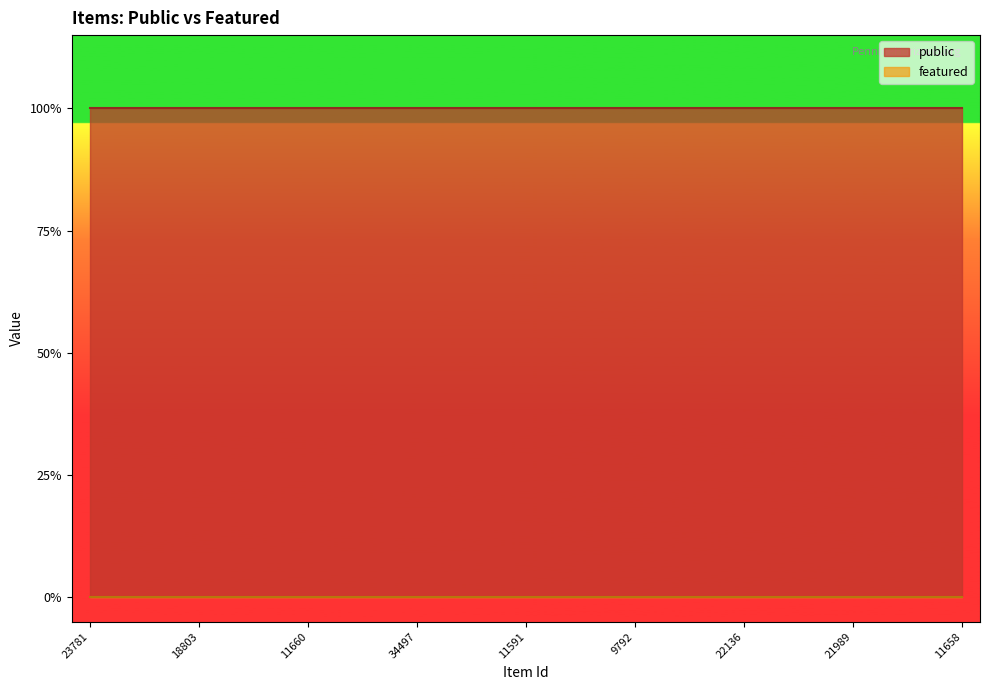

True or false: public and featured intersect in this chart.

False